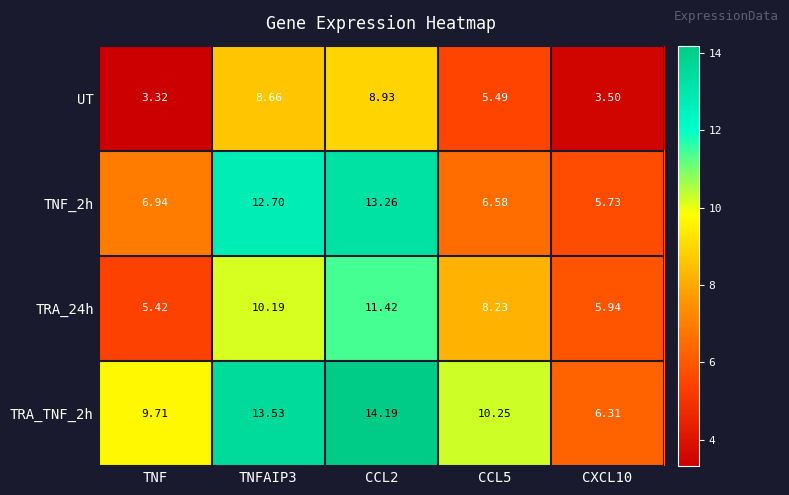

Is the value of UT at CCL2 greater than the value of TRA_TNF_2h at CXCL10?

Yes